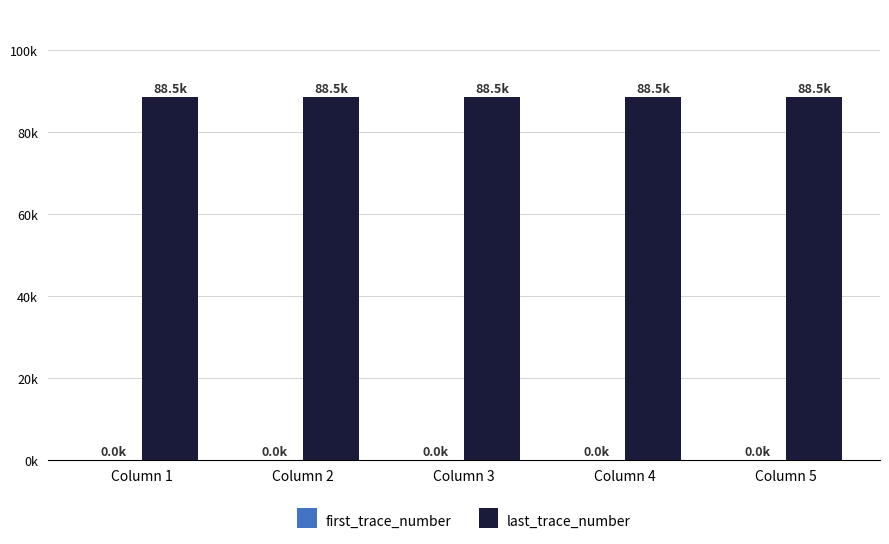

What is the sum of the last_trace_number values at Column 5 and Column 1?

177.0